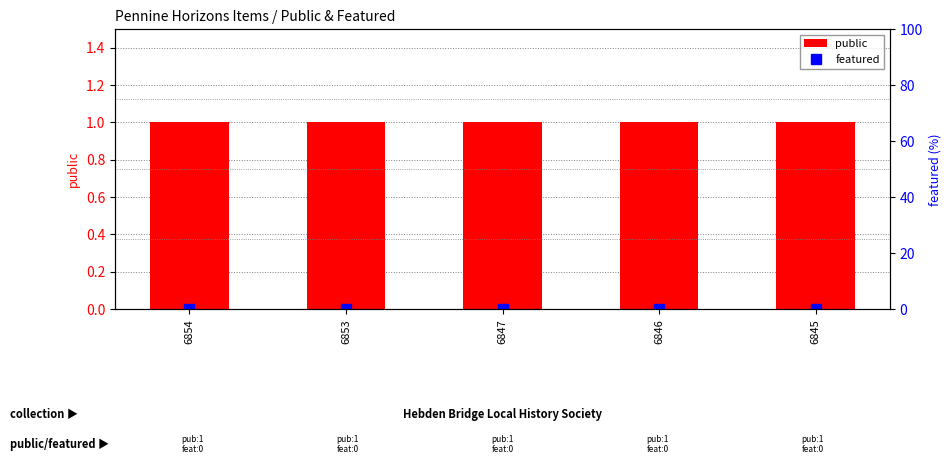

What are all the series names shown in the legend?

public, featured